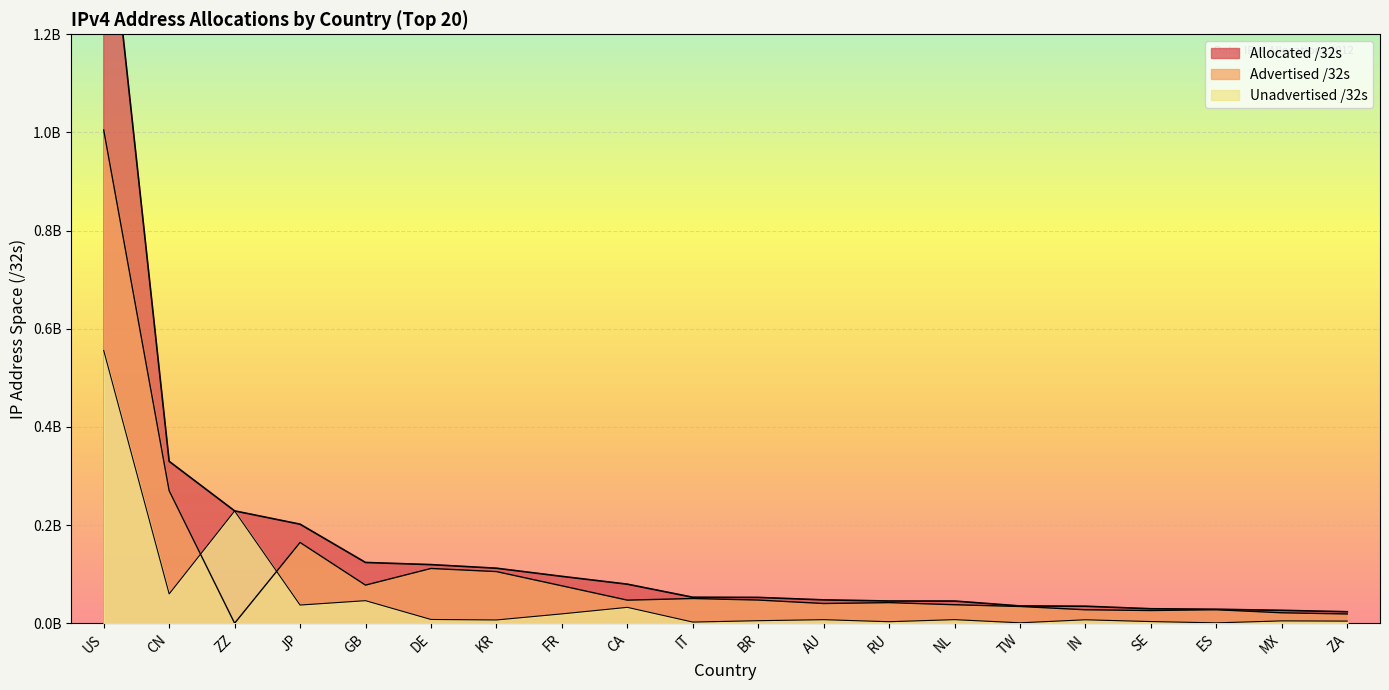

Is the value of Allocated /32s at DE greater than the value of Advertised /32s at SE?

Yes